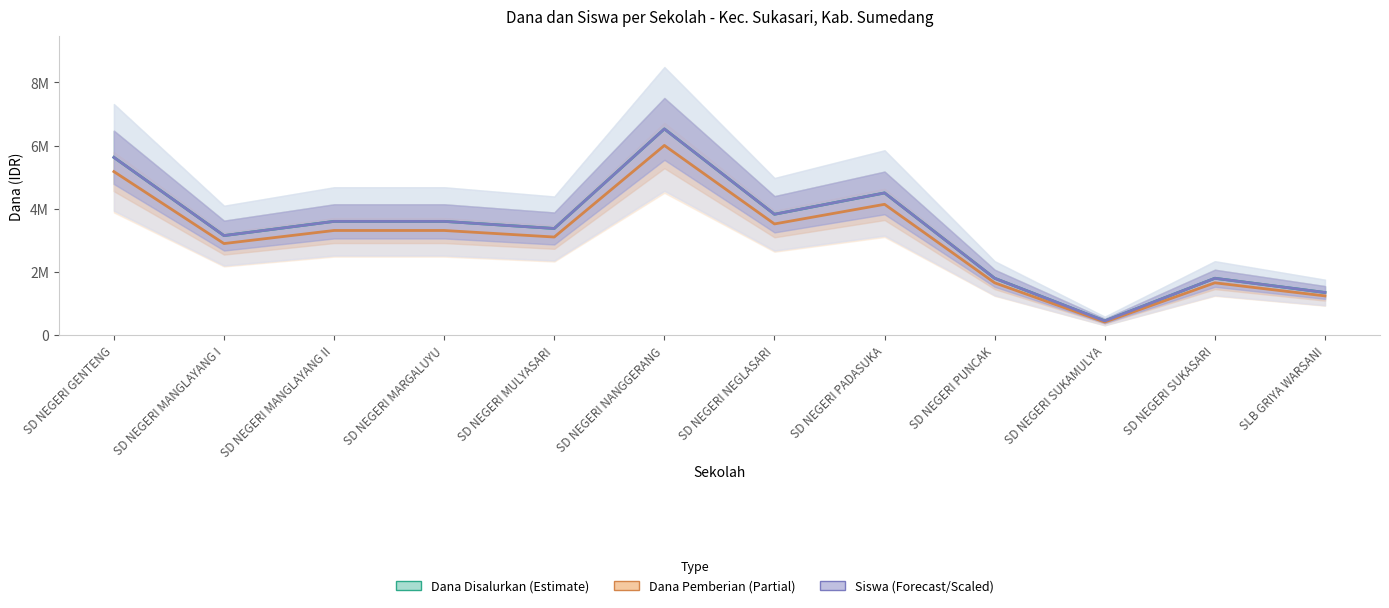

What is the sum of the Siswa (Forecast/Scaled) values at SD NEGERI MULYASARI and SD NEGERI SUKAMULYA?

3825000